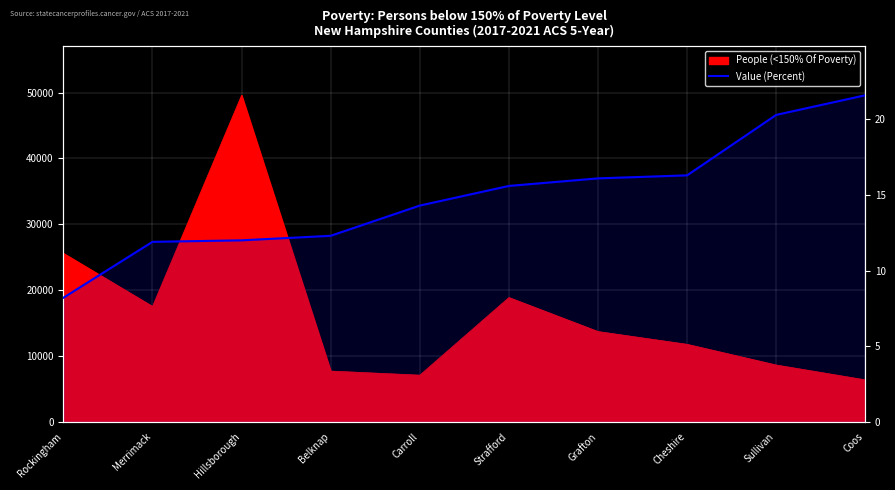

Is it true that the value at Coos is 21.6?

True